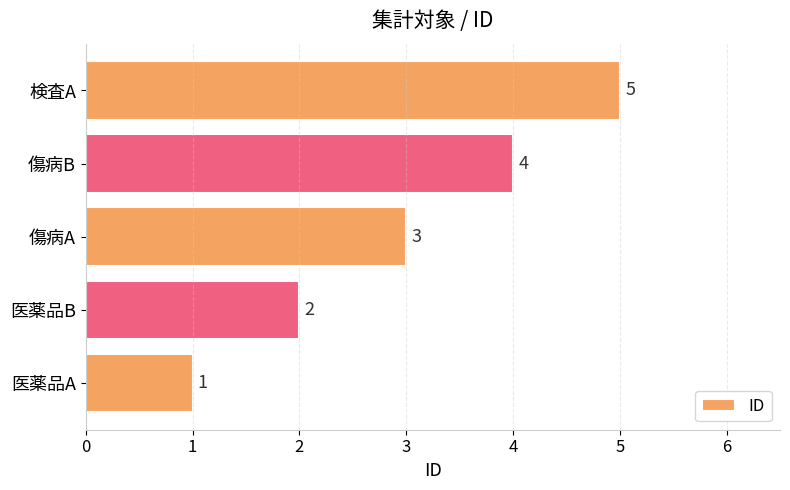

Which category has the highest value across all series?

検査A